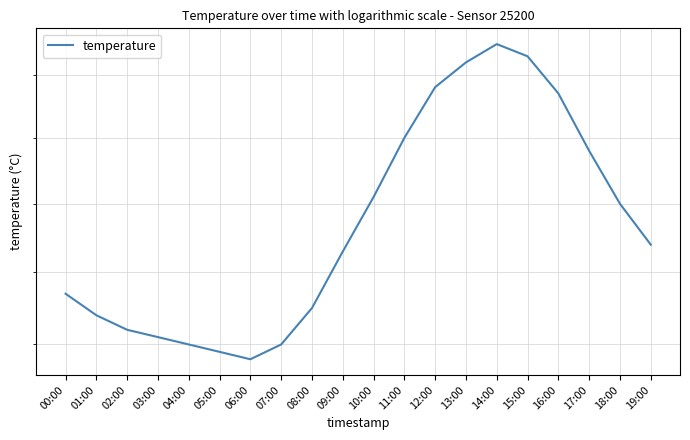

The chart shows a value of 17.7 at 15:00. True or false?

False